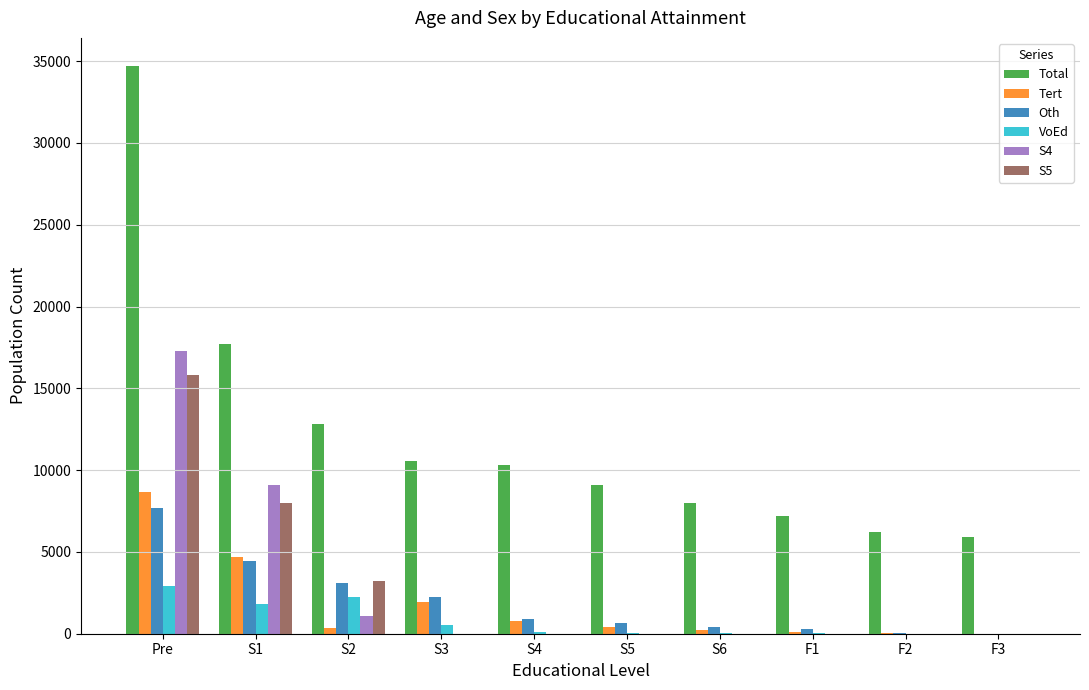

What is the greatest value displayed?

34691